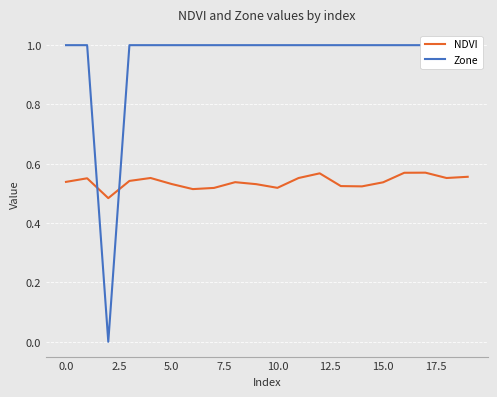

Reading left to right, extract all data points from this chart.

NDVI: 0.5	0.6	0.5	0.5	0.6	0.5	0.5	0.5	0.5	0.5	0.5	0.6	0.6	0.5	0.5	0.5	0.6	0.6	0.6	0.6
Zone: 1.0	1.0	0.0	1.0	1.0	1.0	1.0	1.0	1.0	1.0	1.0	1.0	1.0	1.0	1.0	1.0	1.0	1.0	1.0	1.0